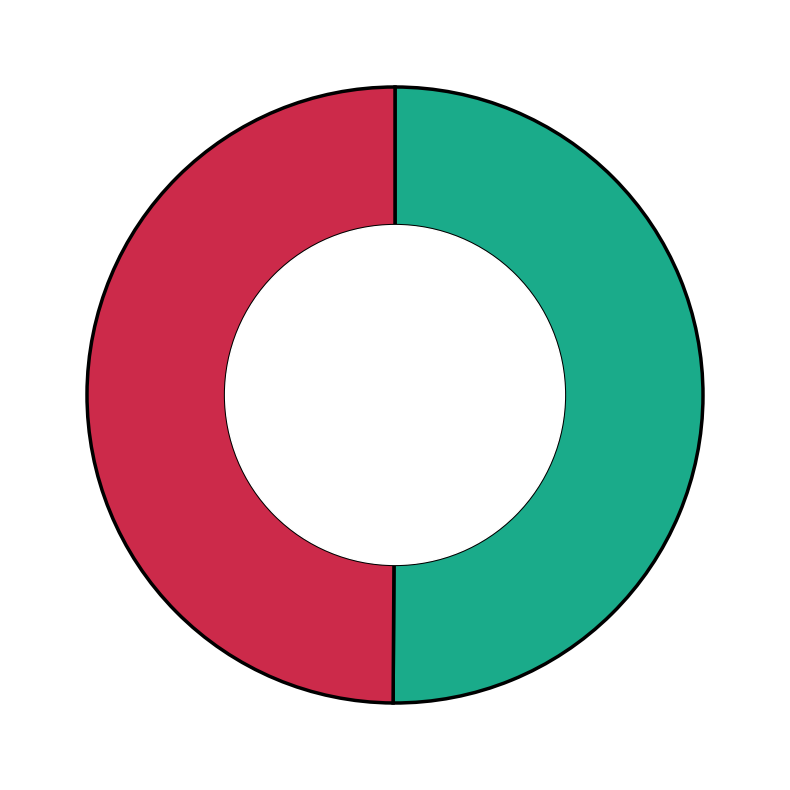

Which category accounts for the majority?

OPUS4-28627